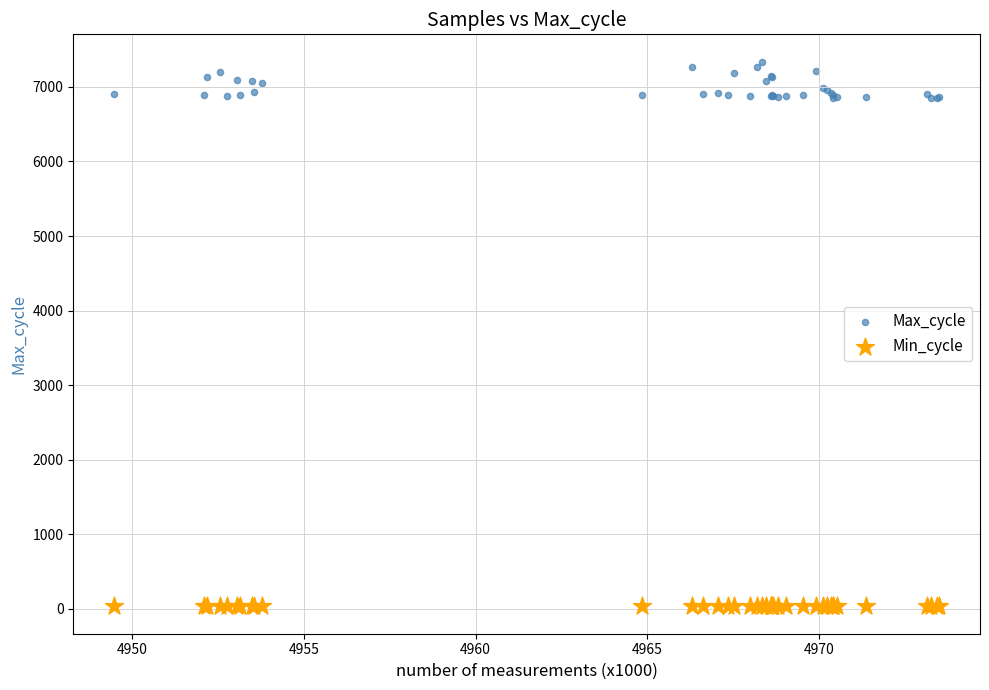

Which series contains the highest Y value?

Max_cycle